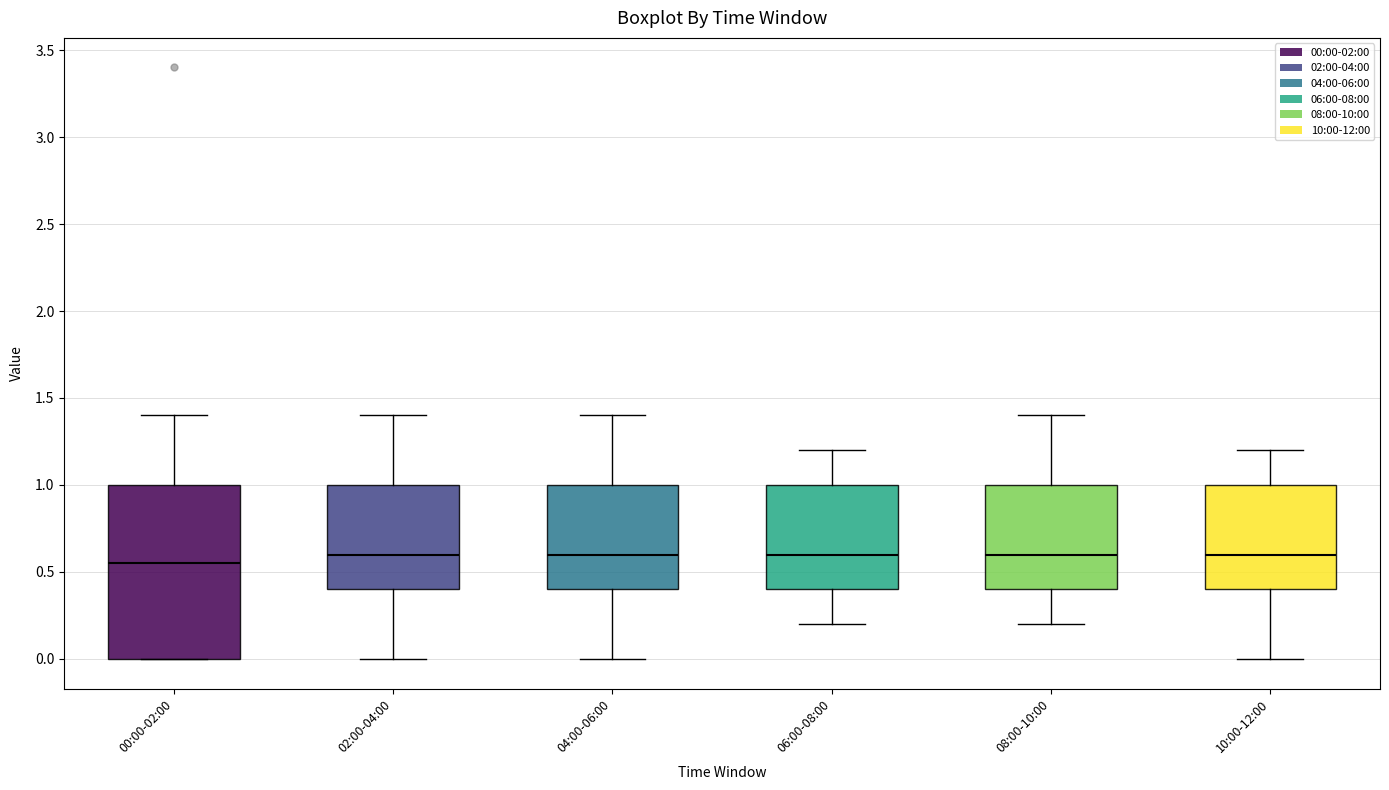

Reading left to right, transcribe this box plot: for each box, give where its median line is, the range the box spans, and where its two whiskers end, as read against the y-axis. The values are not printed on the chart, so give them approximately, as read against the axis.

00:00-02:00: median 0.55, box 0.00 to 1.00, whiskers 0.00 to 1.40
02:00-04:00: median 0.60, box 0.40 to 1.00, whiskers 0.00 to 1.40
04:00-06:00: median 0.60, box 0.40 to 1.00, whiskers 0.00 to 1.40
06:00-08:00: median 0.60, box 0.40 to 1.00, whiskers 0.20 to 1.20
08:00-10:00: median 0.60, box 0.40 to 1.00, whiskers 0.20 to 1.40
10:00-12:00: median 0.60, box 0.40 to 1.00, whiskers 0.00 to 1.20